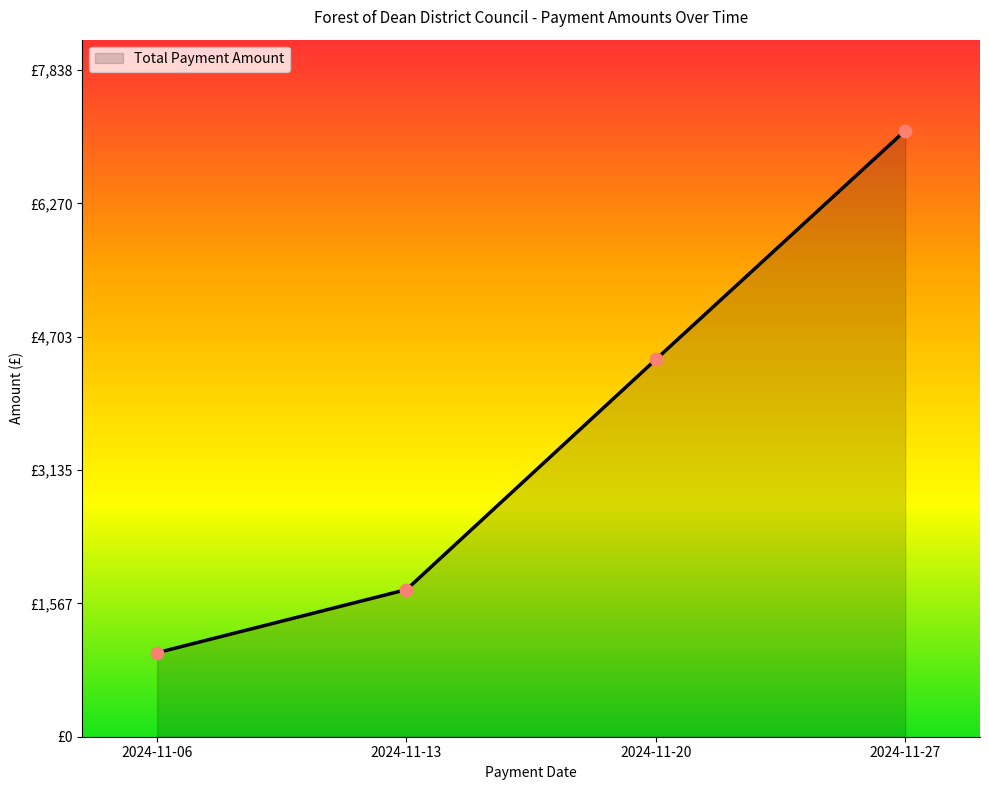

Which has a higher value, 2024-11-20 or 2024-11-06?

2024-11-20